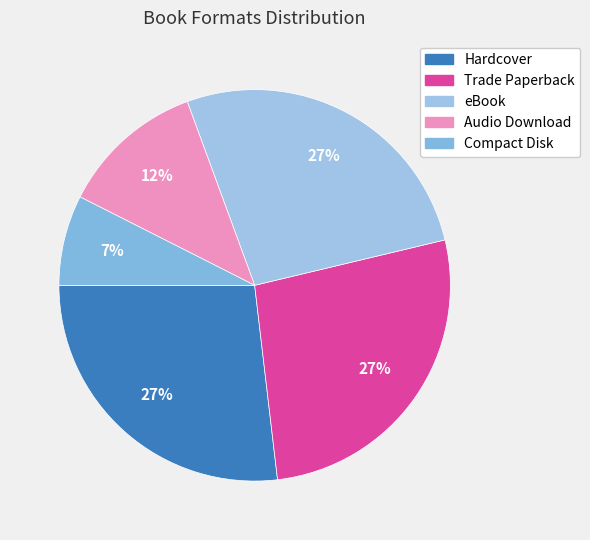

True or false: Trade Paperback accounts for 18% of the total.

False